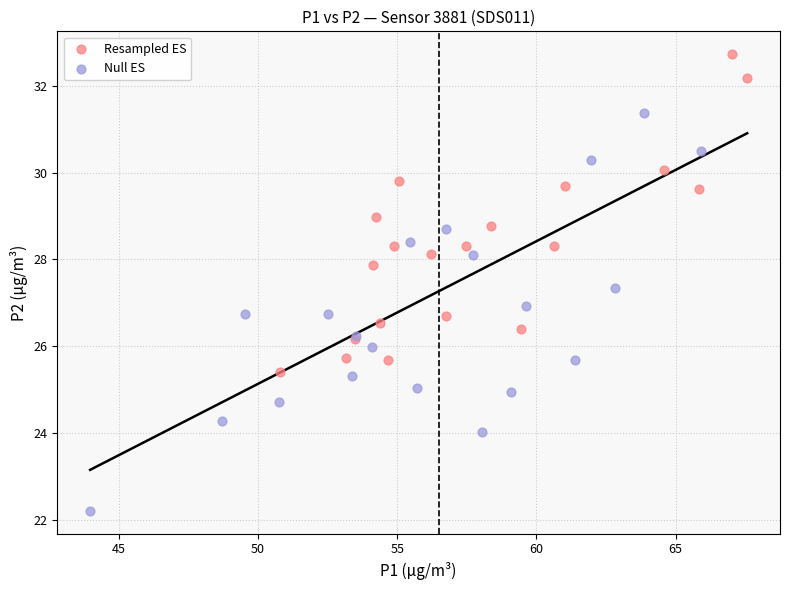

Which series contains the lowest Y value?

Null ES